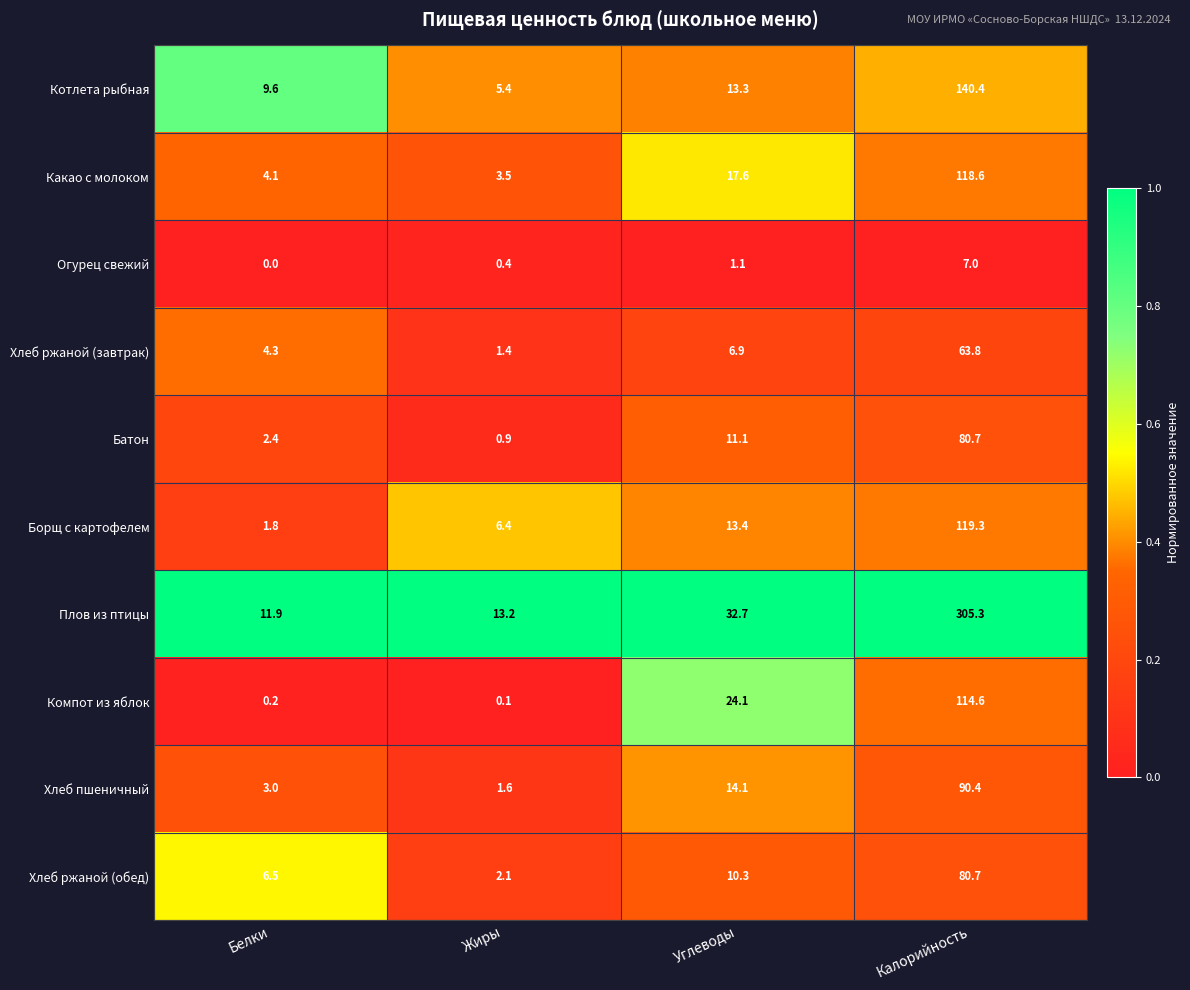

True or false: Плов из птицы has a value of 477.0 at Калорийность.

False